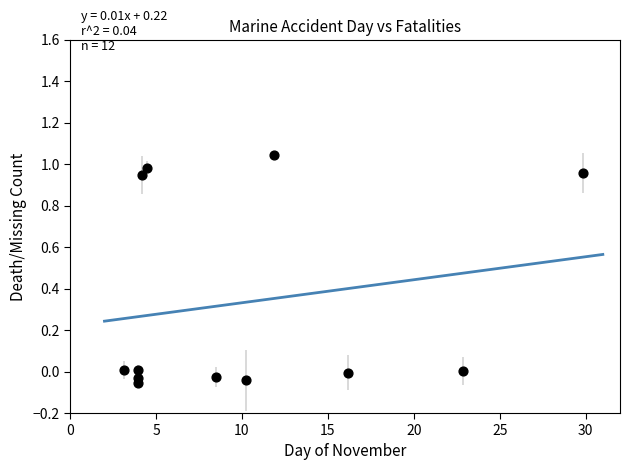

What is the range of Y values (max minus min)?

1.1